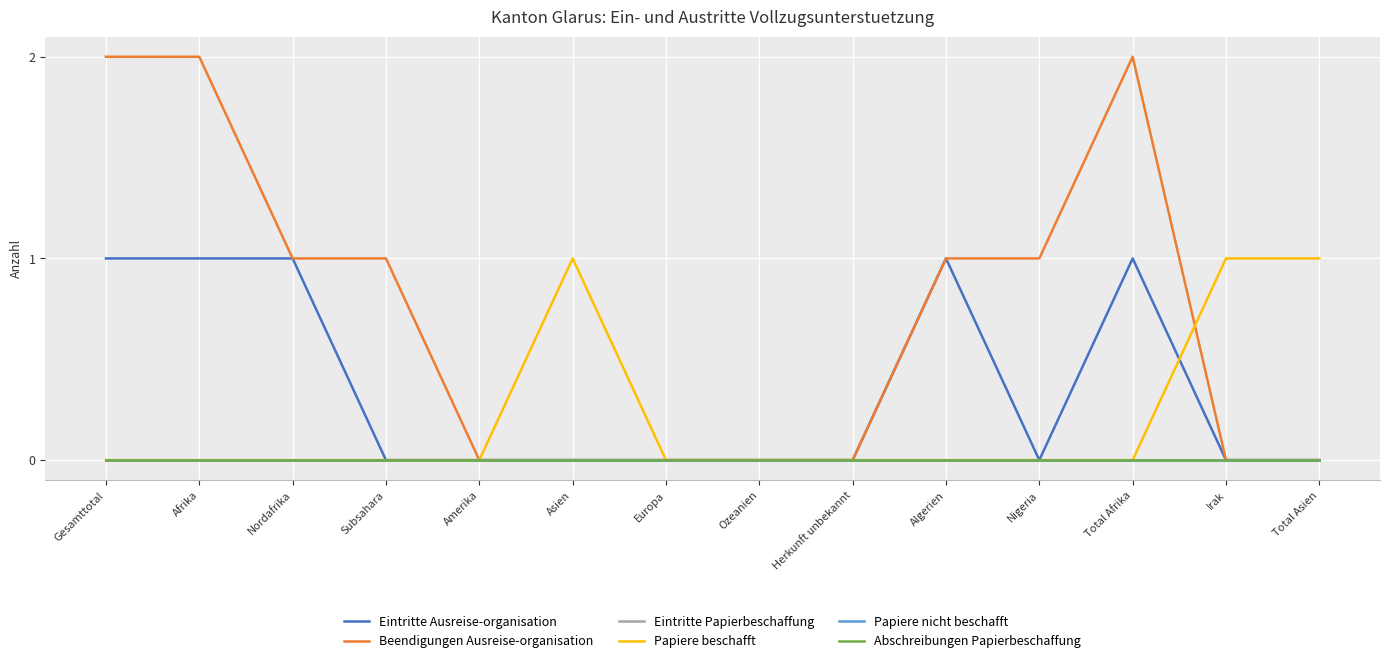

Which has a higher value, Gesamttotal or Algerien?

Gesamttotal